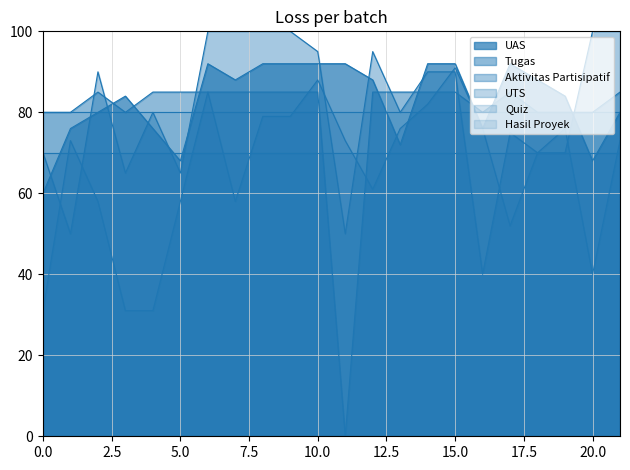

What is the greatest value displayed?

100